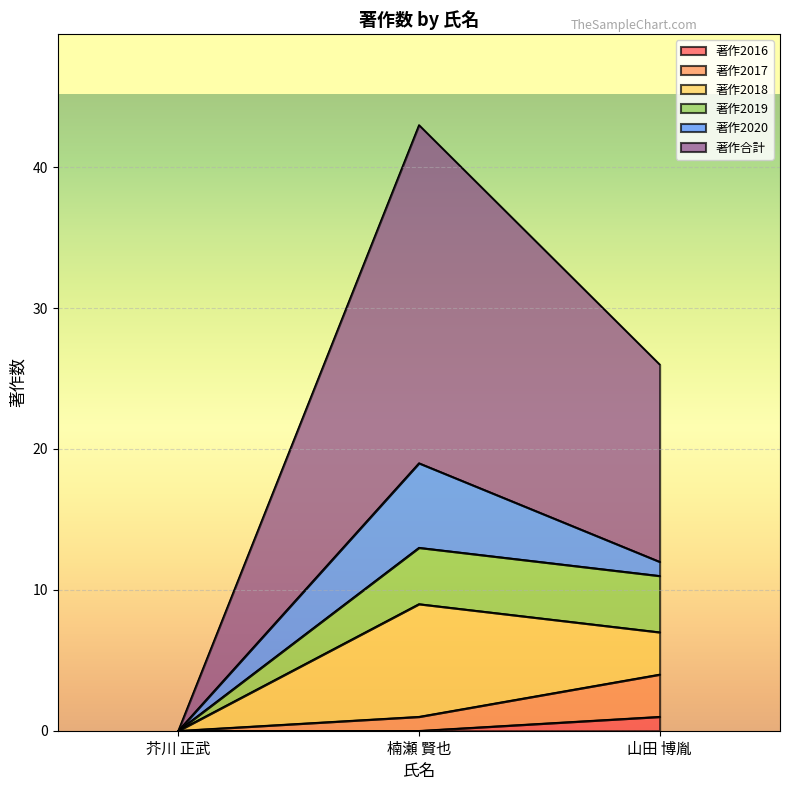

What is the sum of all 著作合計 values?

69